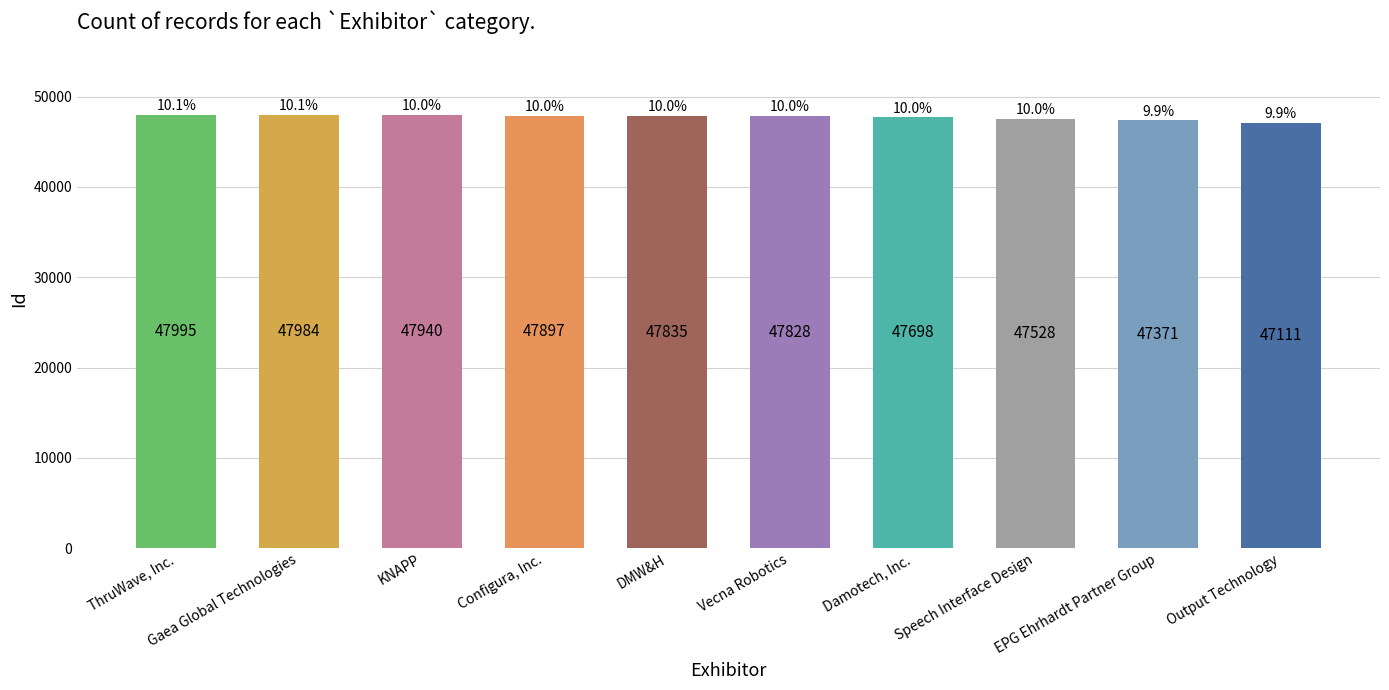

What is the average value?

47719